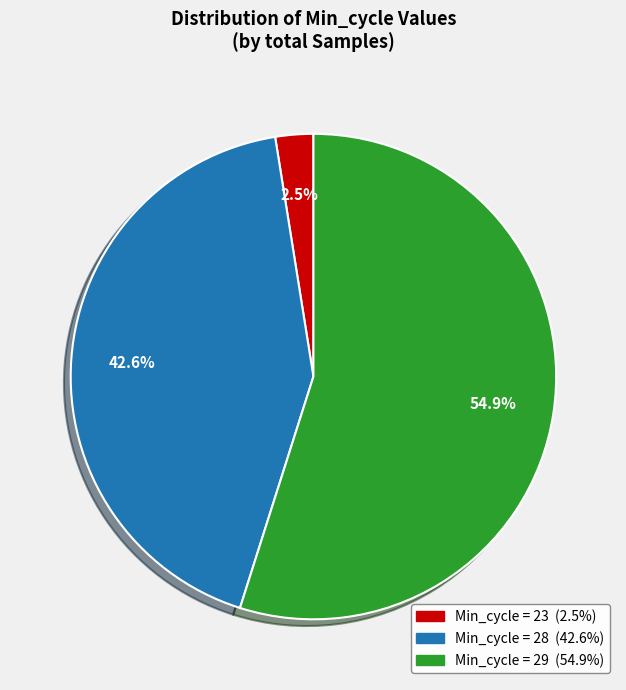

Does any single category account for the majority?

Yes